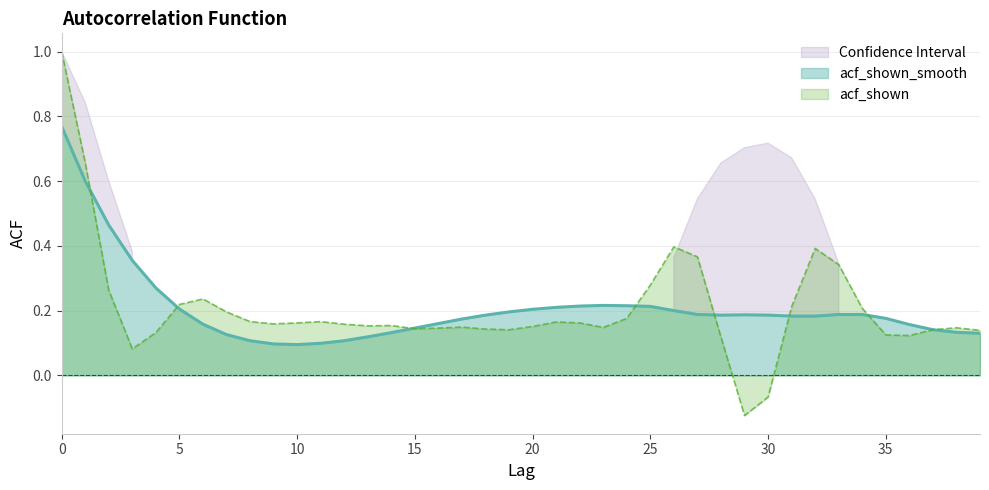

Rank the categories by value from lowest to highest.

10, 9, 11, 8, 12, 13, 7, 39, 14, 38, 37, 15, 36, 6, 16, 17, 35, 31, 32, 18, 28, 30, 29, 27, 33, 34, 19, 26, 20, 5, 21, 25, 22, 24, 23, 4, 3, 2, 1, 0